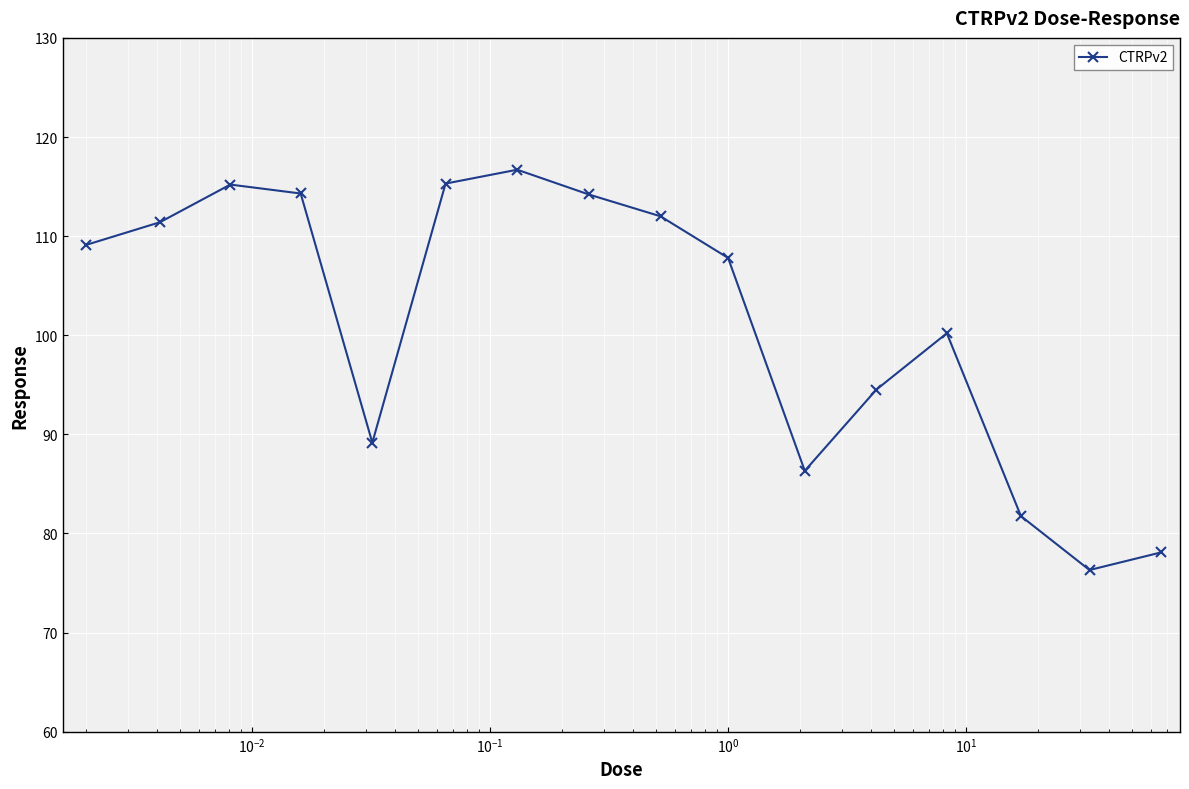

What is the difference between the maximum and minimum values?

40.4